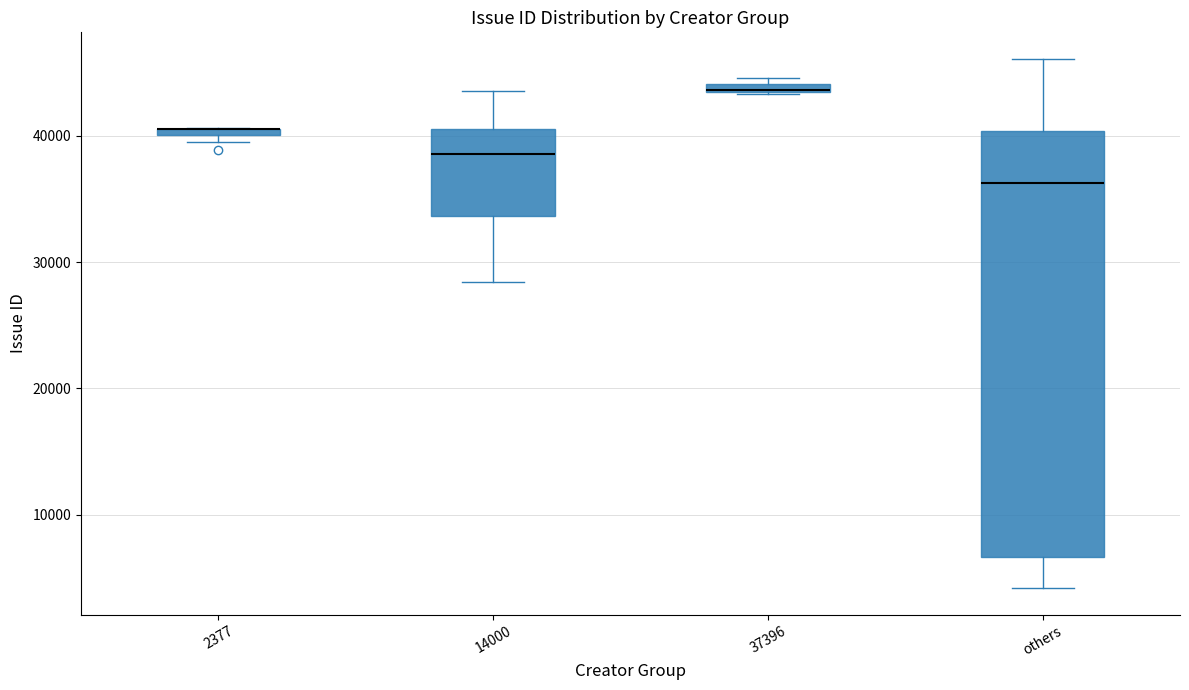

Which box is the tallest, from its lower edge to its upper edge?

others